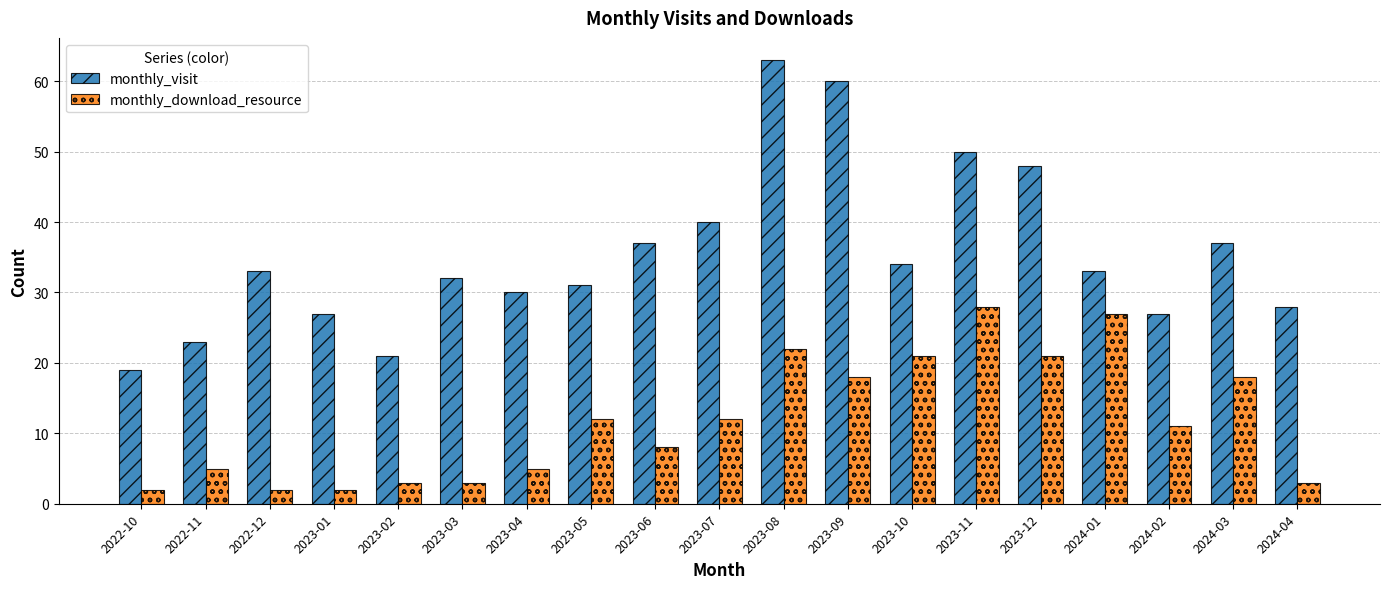

Is the value of monthly_download_resource at 2023-07 greater than the value of monthly_visit at 2023-12?

No